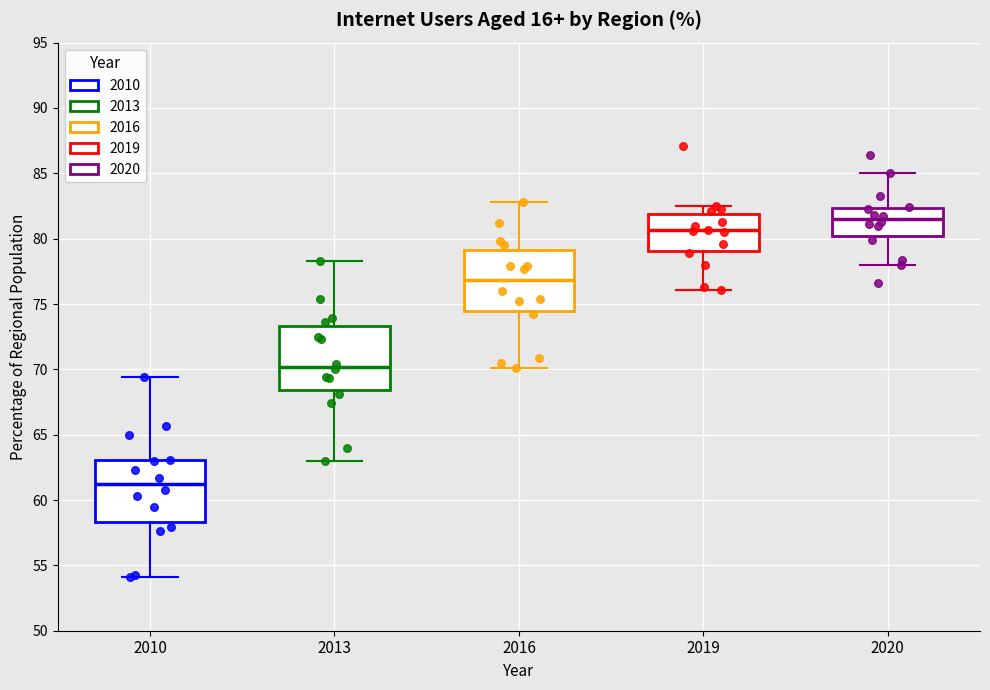

Reading left to right, read every box against the y-axis: the position of its median line, the range the box covers, and the ends of its whiskers. The values are not printed on the chart, so give them approximately, as read against the axis.

2010: median 61.5, box 58.5 to 63.0, whiskers 54.0 to 69.5
2013: median 70.0, box 68.5 to 73.5, whiskers 63.0 to 78.5
2016: median 77.0, box 74.5 to 79.0, whiskers 70.0 to 83.0
2019: median 80.5, box 79.0 to 82.0, whiskers 76.0 to 82.5
2020: median 81.5, box 80.0 to 82.5, whiskers 78.0 to 85.0